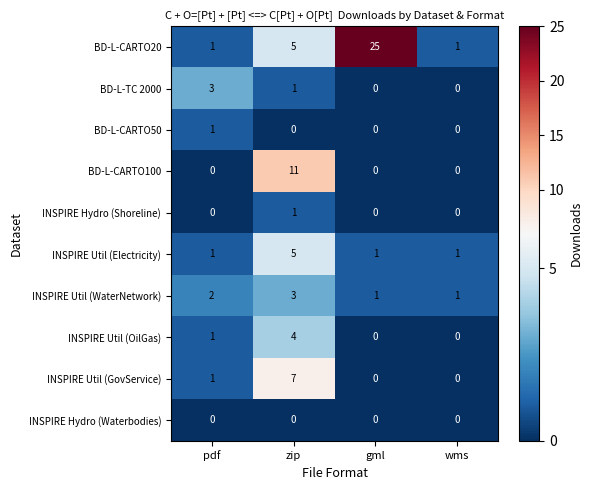

Where is INSPIRE Util (OilGas) nearest to the value 2?

pdf